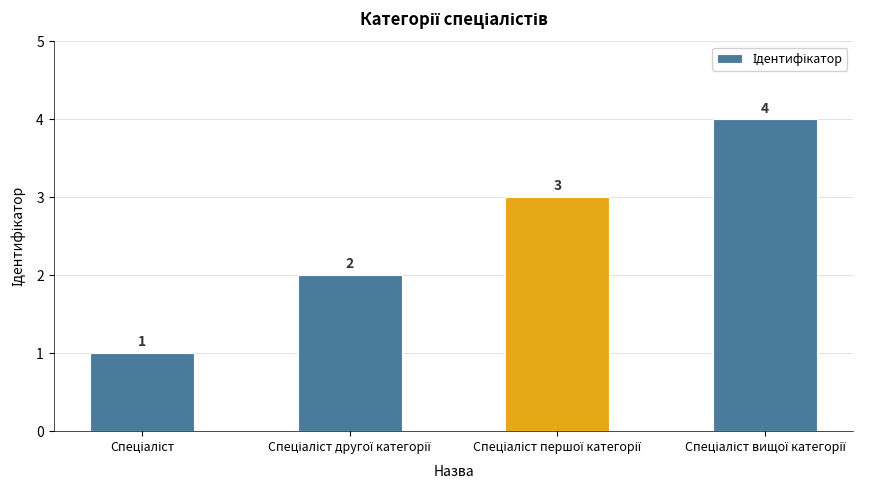

How many values are between 2 and 4?

3